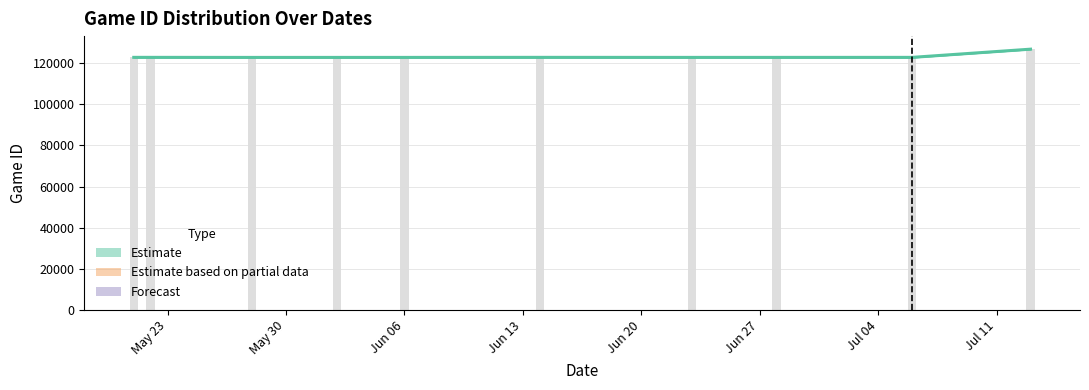

What is the greatest value displayed?

126805